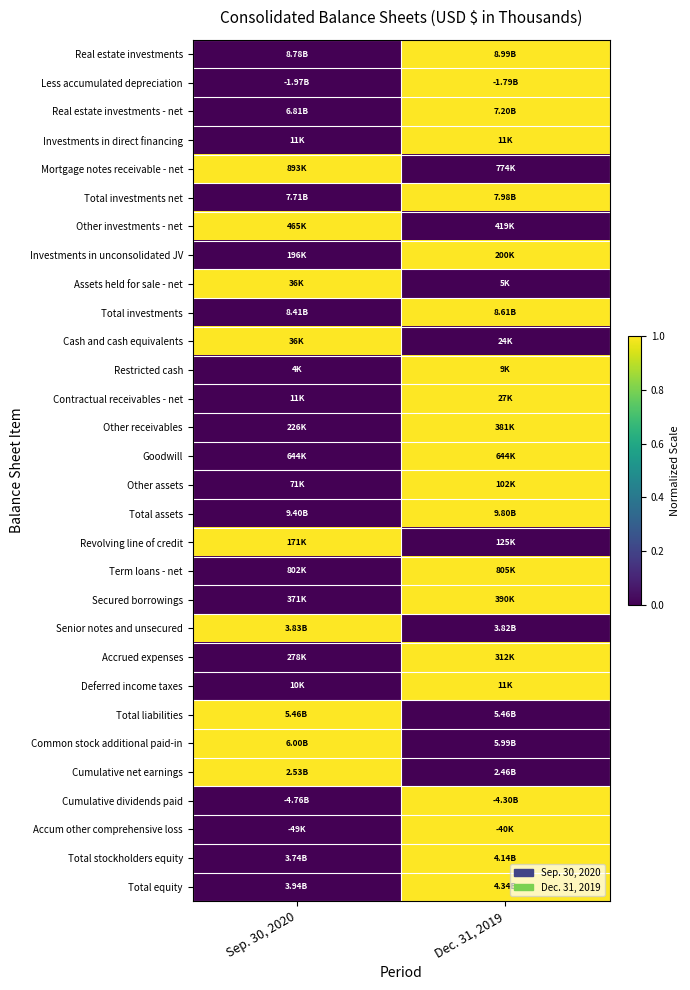

Reading left to right, extract all data points from this chart.

Real estate investments: Sep. 30, 2020=0	Dec. 31, 2019=1
Less accumulated depreciation: Sep. 30, 2020=0	Dec. 31, 2019=1
Real estate investments - net: Sep. 30, 2020=0	Dec. 31, 2019=1
Investments in direct financing: Sep. 30, 2020=0	Dec. 31, 2019=1
Mortgage notes receivable - net: Sep. 30, 2020=1	Dec. 31, 2019=0
Total investments net: Sep. 30, 2020=0	Dec. 31, 2019=1
Other investments - net: Sep. 30, 2020=1	Dec. 31, 2019=0
Investments in unconsolidated JV: Sep. 30, 2020=0	Dec. 31, 2019=1
Assets held for sale - net: Sep. 30, 2020=1	Dec. 31, 2019=0
Total investments: Sep. 30, 2020=0	Dec. 31, 2019=1
Cash and cash equivalents: Sep. 30, 2020=1	Dec. 31, 2019=0
Restricted cash: Sep. 30, 2020=0	Dec. 31, 2019=1
Contractual receivables - net: Sep. 30, 2020=0	Dec. 31, 2019=1
Other receivables: Sep. 30, 2020=0	Dec. 31, 2019=1
Goodwill: Sep. 30, 2020=0	Dec. 31, 2019=1
Other assets: Sep. 30, 2020=0	Dec. 31, 2019=1
Total assets: Sep. 30, 2020=0	Dec. 31, 2019=1
Revolving line of credit: Sep. 30, 2020=1	Dec. 31, 2019=0
Term loans - net: Sep. 30, 2020=0	Dec. 31, 2019=1
Secured borrowings: Sep. 30, 2020=0	Dec. 31, 2019=1
Senior notes and unsecured: Sep. 30, 2020=1	Dec. 31, 2019=0
Accrued expenses: Sep. 30, 2020=0	Dec. 31, 2019=1
Deferred income taxes: Sep. 30, 2020=0	Dec. 31, 2019=1
Total liabilities: Sep. 30, 2020=1	Dec. 31, 2019=0
Common stock additional paid-in: Sep. 30, 2020=1	Dec. 31, 2019=0
Cumulative net earnings: Sep. 30, 2020=1	Dec. 31, 2019=0
Cumulative dividends paid: Sep. 30, 2020=0	Dec. 31, 2019=1
Accum other comprehensive loss: Sep. 30, 2020=0	Dec. 31, 2019=1
Total stockholders equity: Sep. 30, 2020=0	Dec. 31, 2019=1
Total equity: Sep. 30, 2020=0	Dec. 31, 2019=1